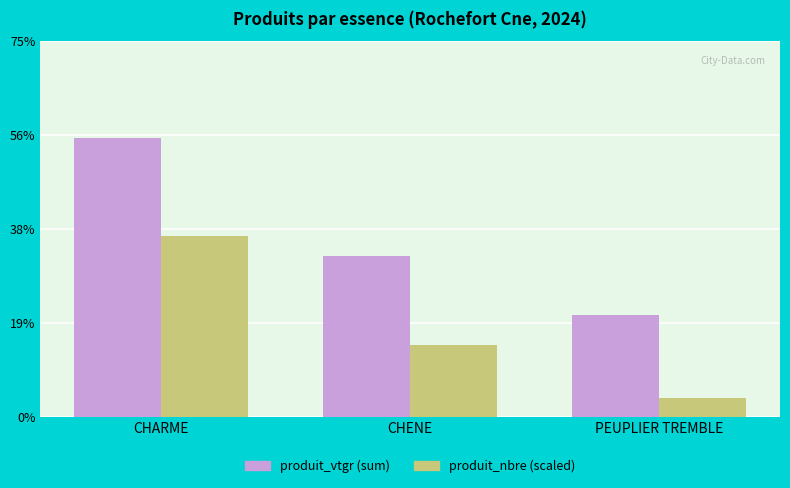

Where does the produit_vtgr (sum) series first go above 2?

CHARME